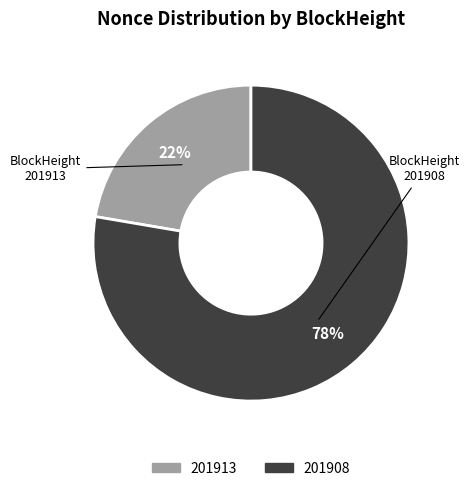

To the nearest percent, what percentage of the pie is 201908?

78%